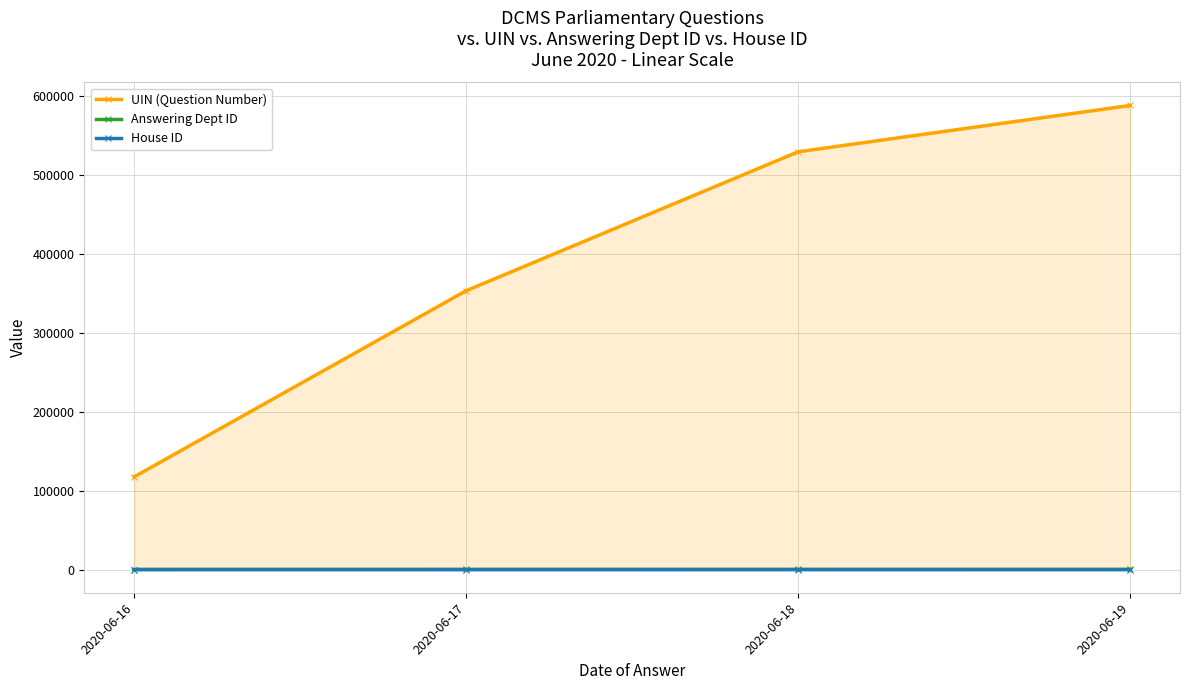

What is the difference between the maximum and minimum values in the House ID series?

8